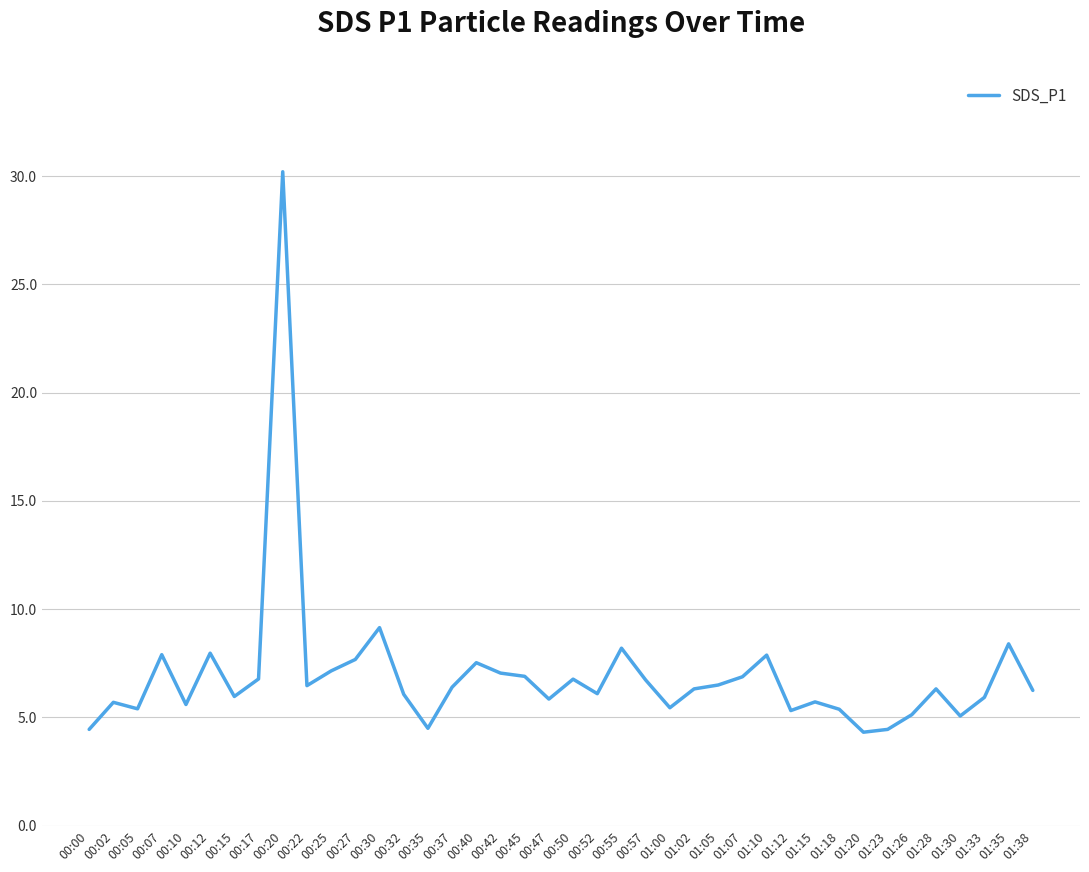

What is the change in value from 00:27 to 01:00?

-2.2